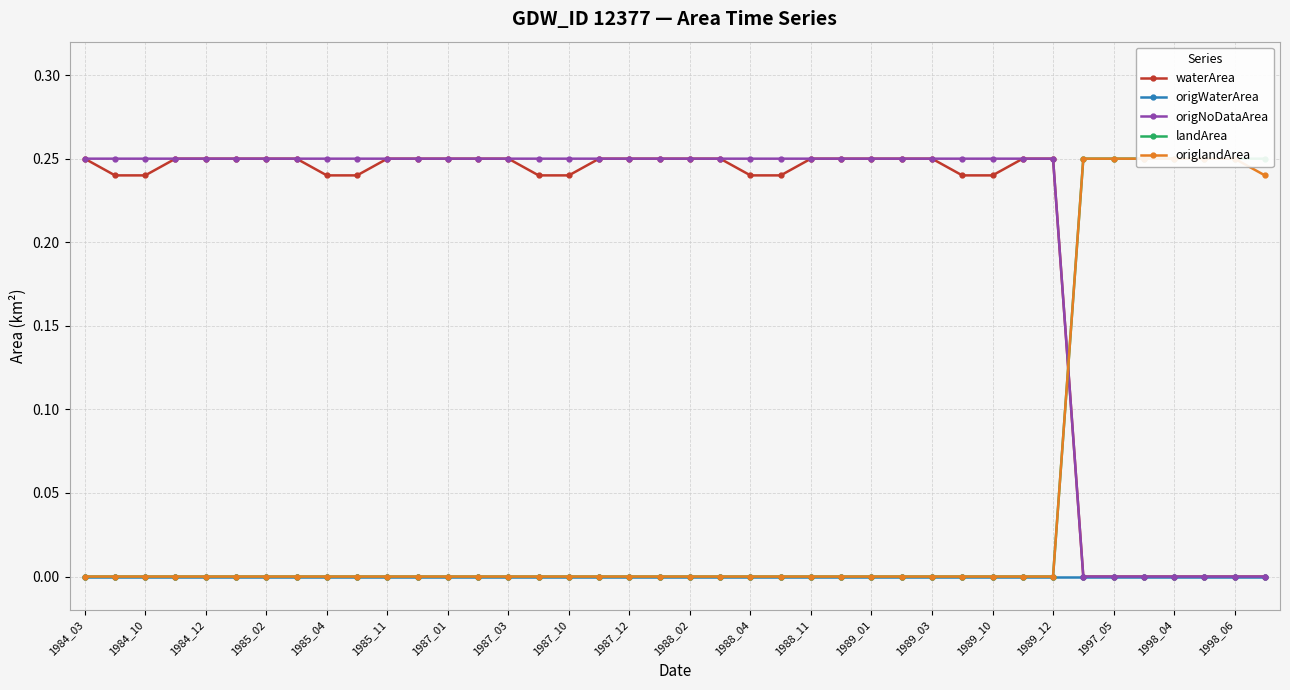

What is the difference between the maximum and second lowest values in the origlandArea series?

0.2